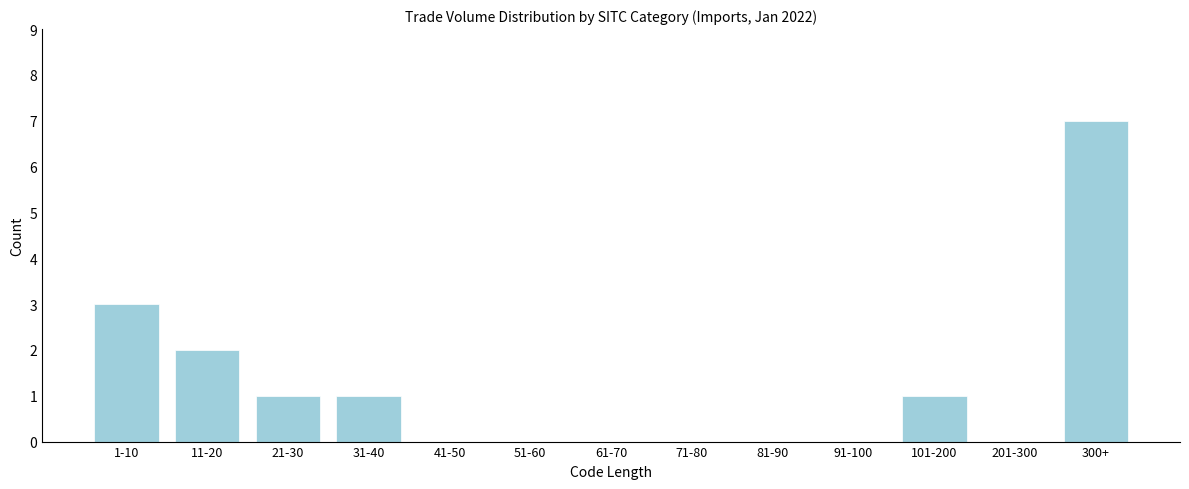

Reading right to left, list all the values displayed in this chart.

300+=7	201-300=0	101-200=1	91-100=0	81-90=0	71-80=0	61-70=0	51-60=0	41-50=0	31-40=1	21-30=1	11-20=2	1-10=3